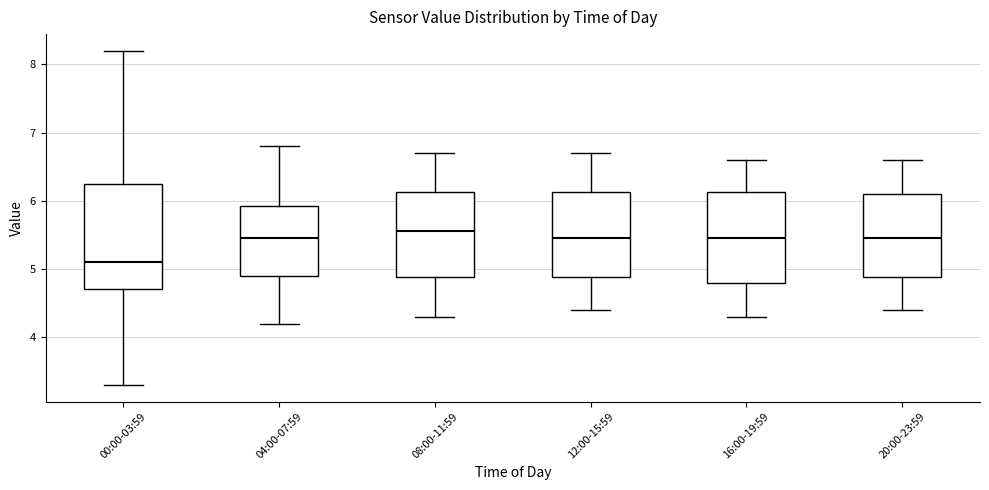

Reading left to right, read every box against the y-axis: the position of its median line, the range the box covers, and the ends of its whiskers. The values are not printed on the chart, so give them approximately, as read against the axis.

00:00-03:59: median 5.1, box 4.7 to 6.3, whiskers 3.3 to 8.2
04:00-07:59: median 5.5, box 4.9 to 5.9, whiskers 4.2 to 6.8
08:00-11:59: median 5.6, box 4.9 to 6.1, whiskers 4.3 to 6.7
12:00-15:59: median 5.5, box 4.9 to 6.1, whiskers 4.4 to 6.7
16:00-19:59: median 5.5, box 4.8 to 6.1, whiskers 4.3 to 6.6
20:00-23:59: median 5.5, box 4.9 to 6.1, whiskers 4.4 to 6.6